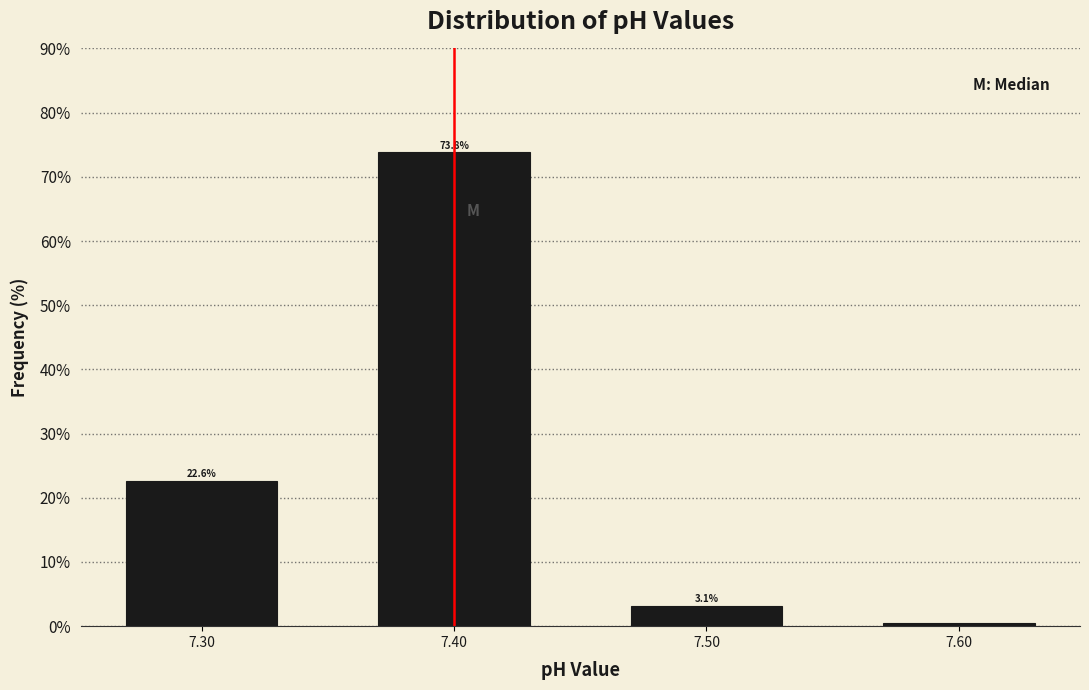

Which range on the x-axis has the tallest bar?

7.35 to 7.45